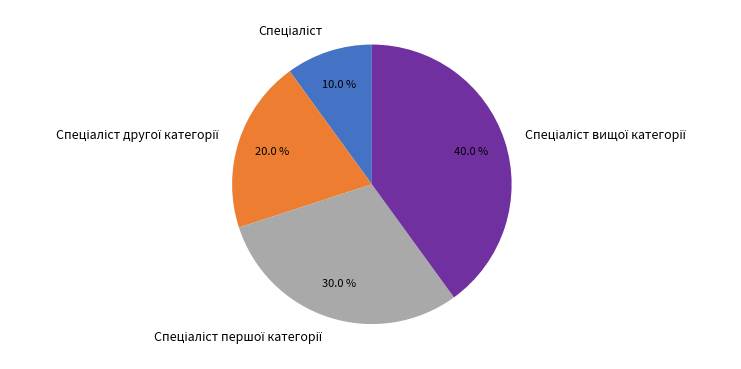

How many segments does this pie chart have?

4